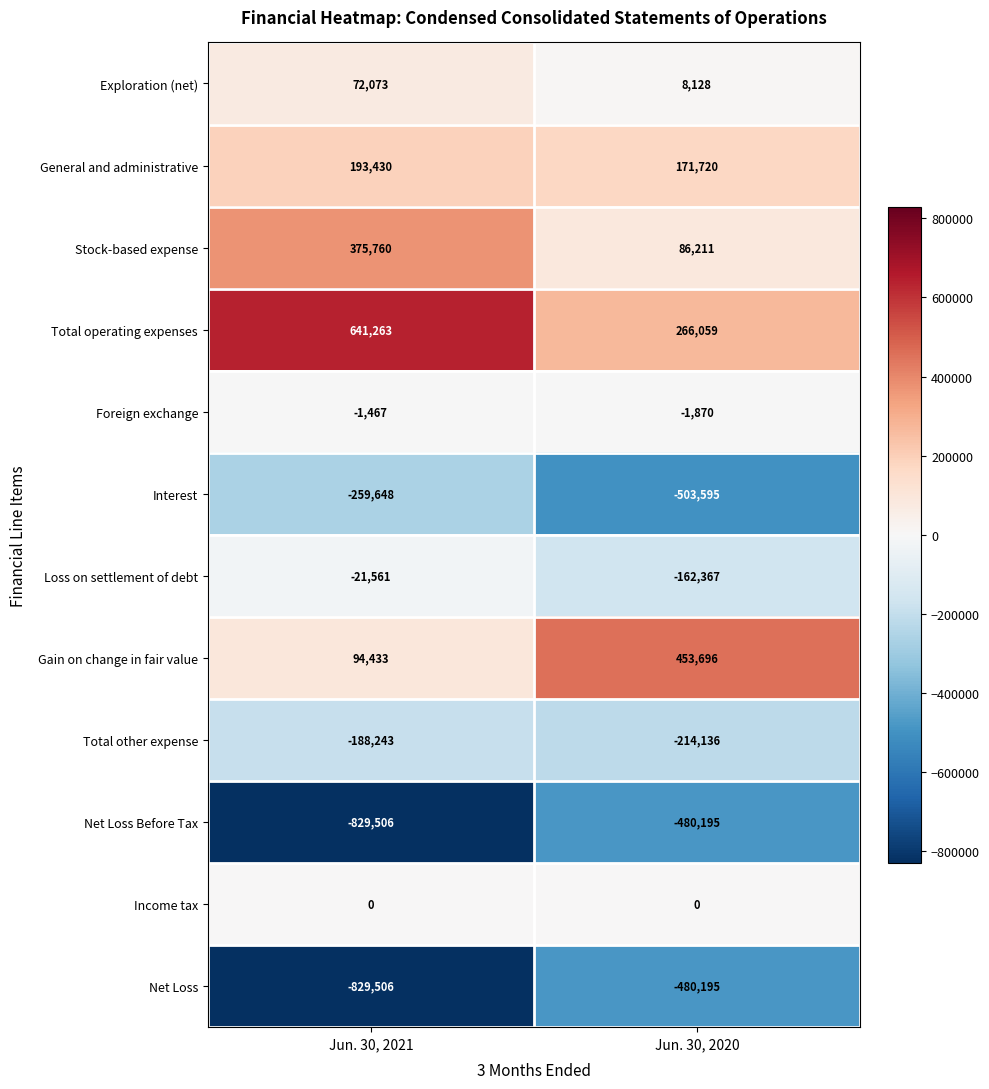

What is the lowest value of the Net Loss Before Tax series?

-829506